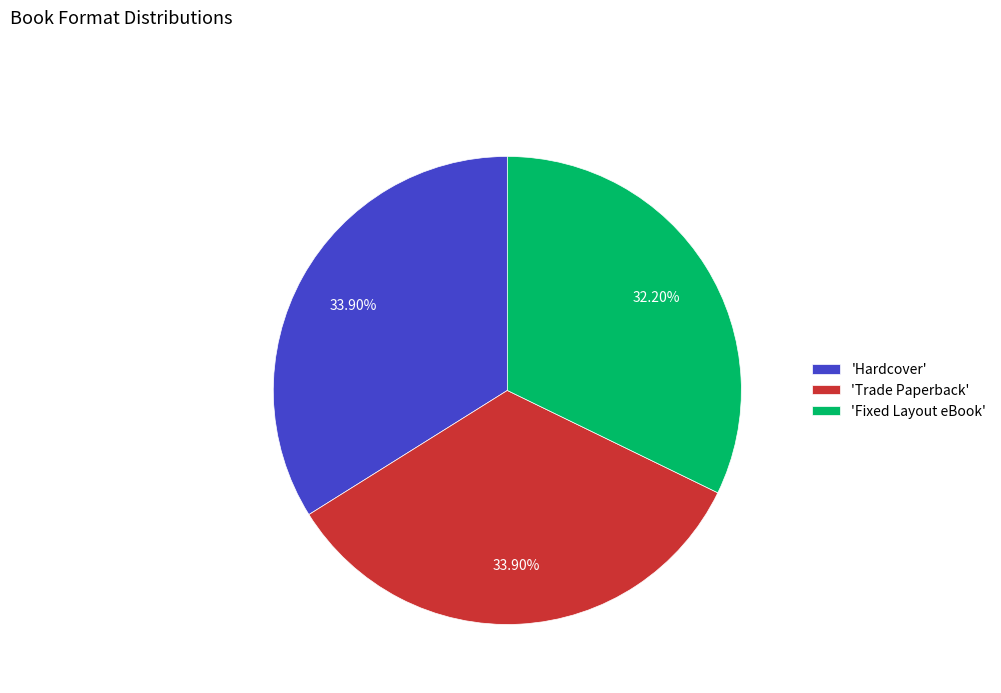

To the nearest percent, what is the difference between the largest and smallest slice percentages?

2%